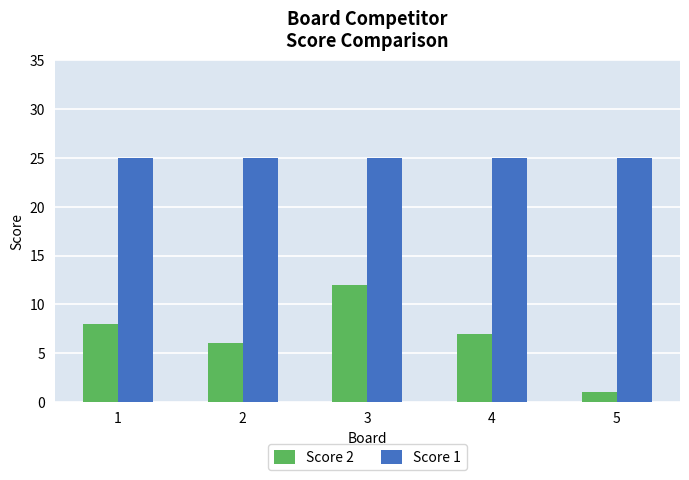

What is the value of the Score 1 bar at the 2nd from the left?

25